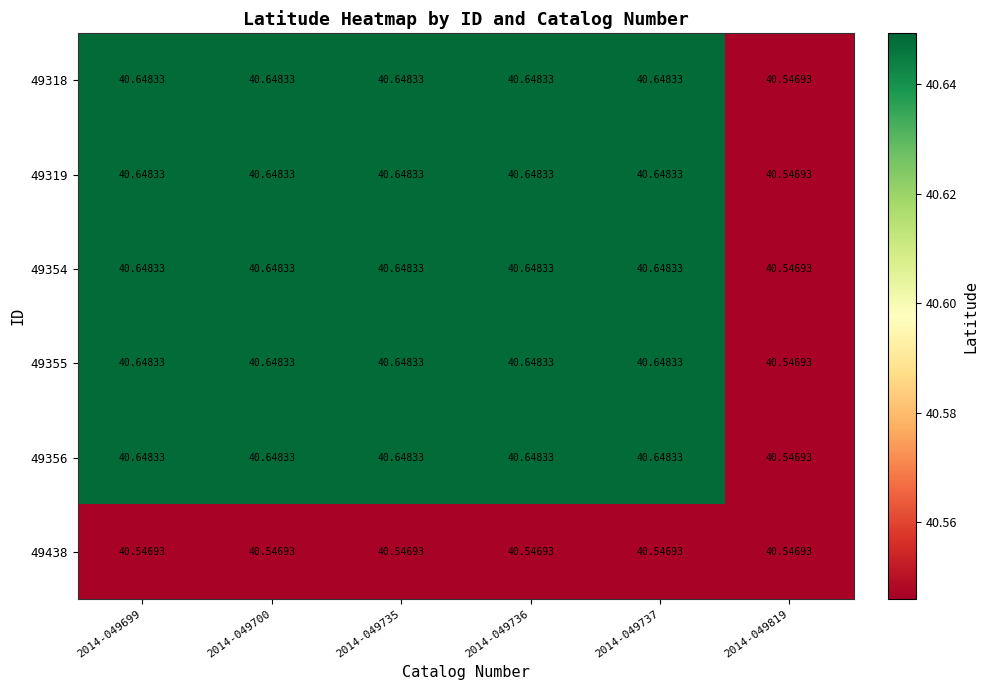

Between 2014-049699 and 2014-049735, which is larger?

2014-049699